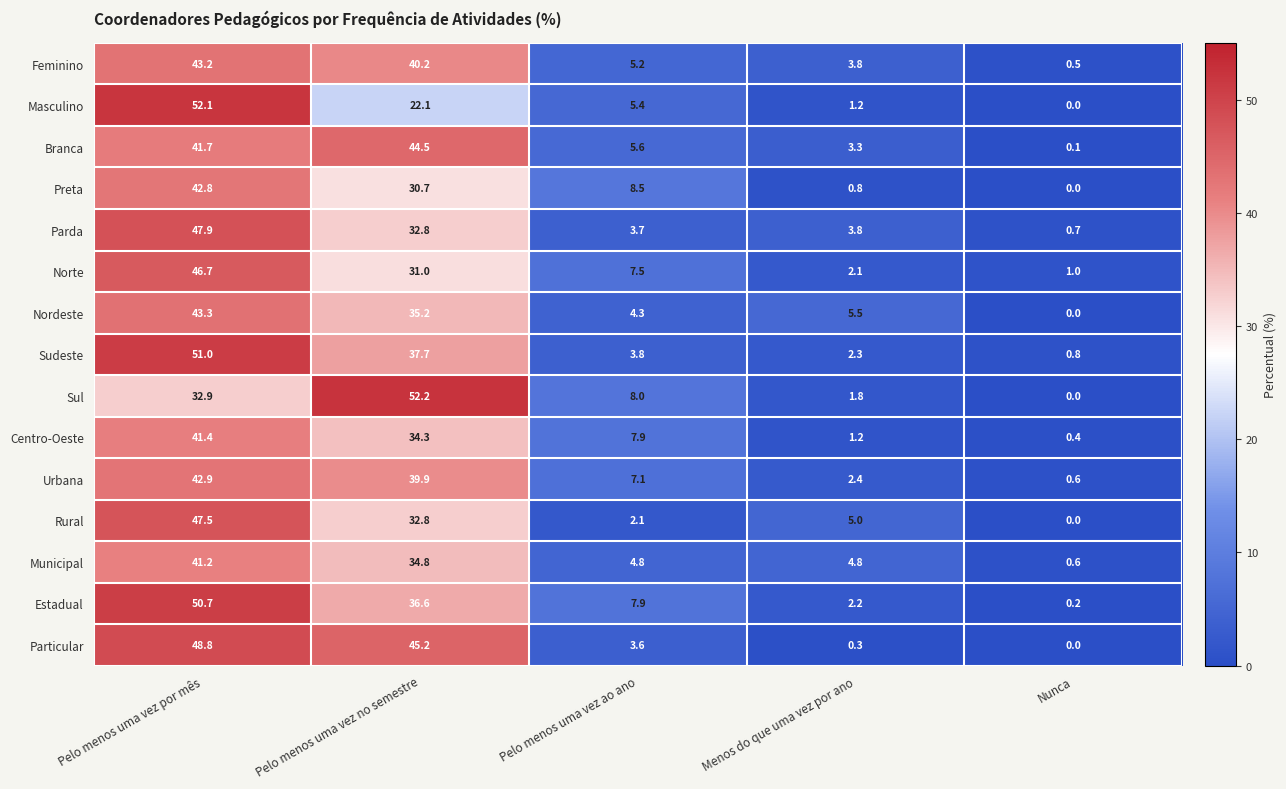

At which category is the sum across all series the highest?

Pelo menos uma vez por mês